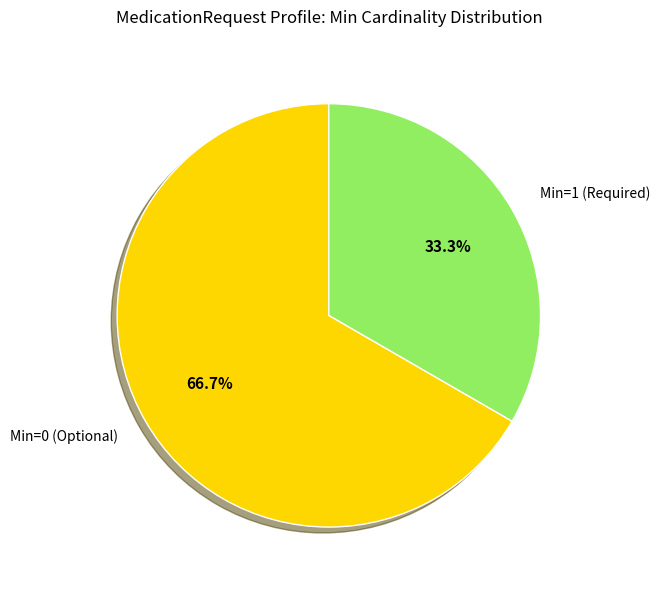

Rank the categories by value from highest to lowest.

Min=0 (Optional), Min=1 (Required)